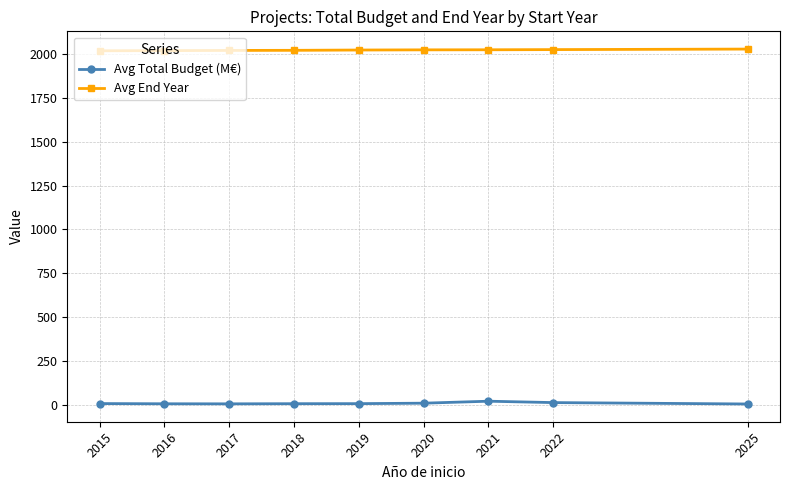

What is the greatest value displayed?

2029.0